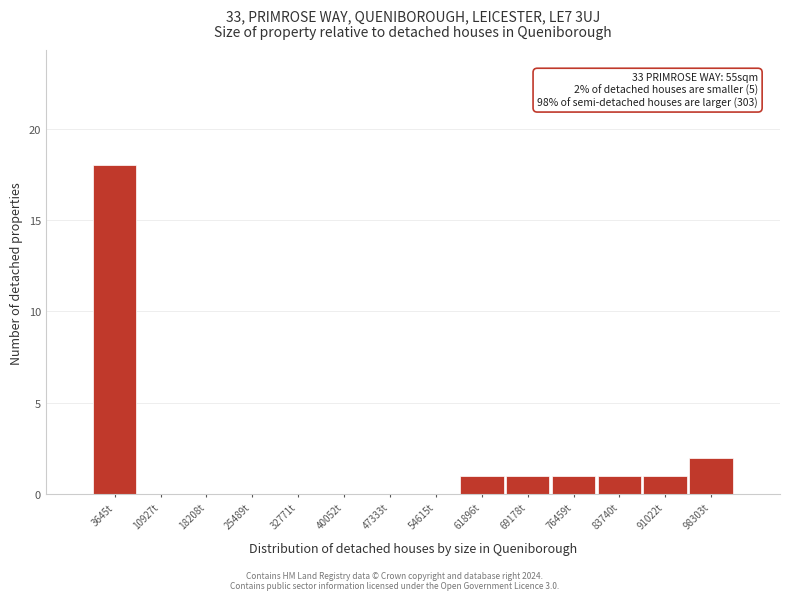

Which range on the x-axis has the tallest bar?

0 to 7000